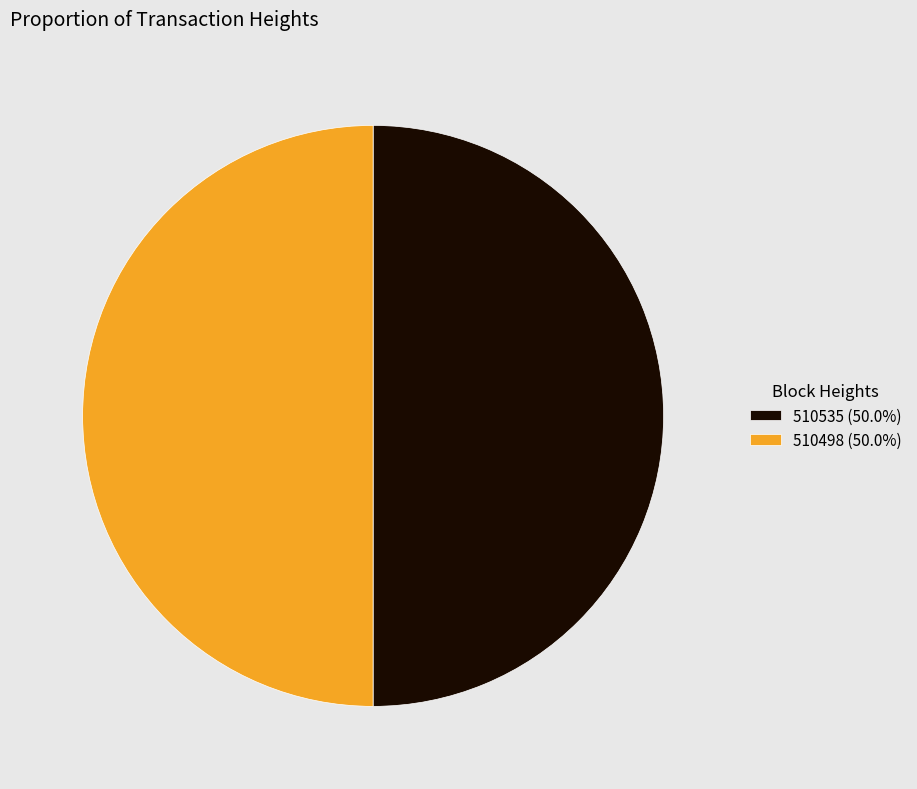

Is the sum of 510498 (50.0%) and 510535 (50.0%) greater than half?

Yes